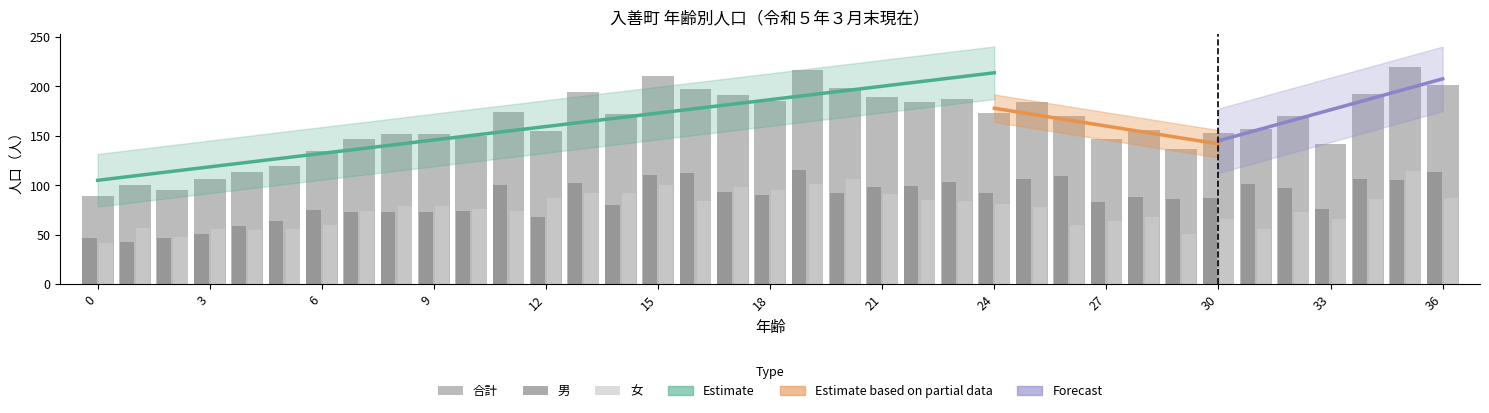

Rank the series by their maximum value, from lowest to highest.

女, 男, 合計